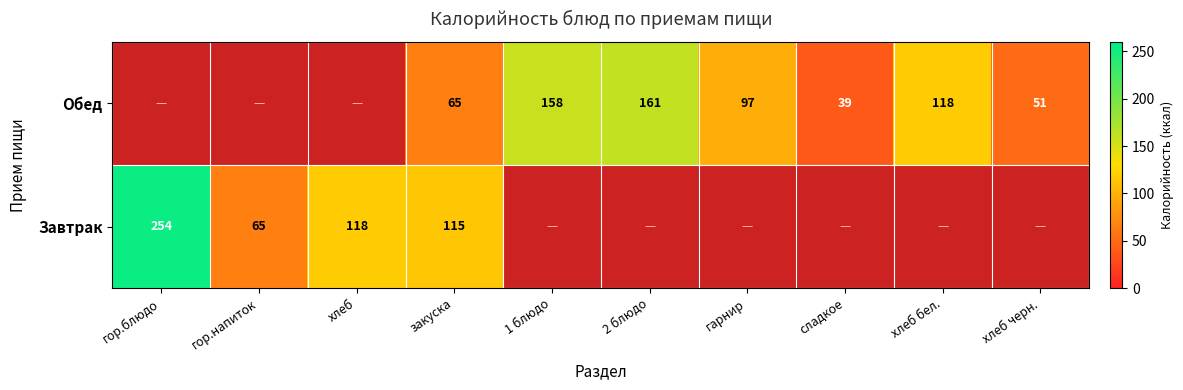

What is the greatest value displayed?

254.0